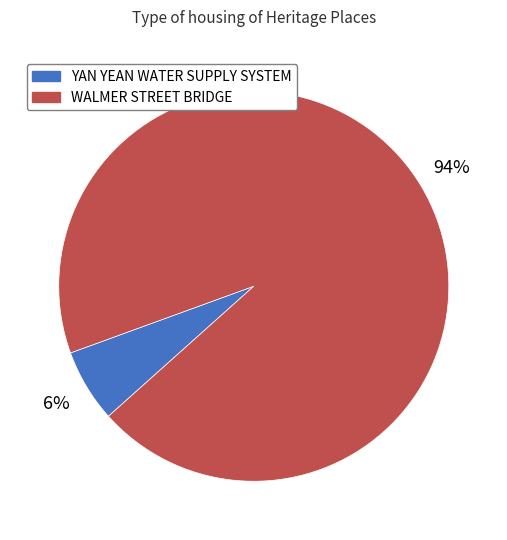

Rank the categories by value from highest to lowest.

WALMER STREET BRIDGE, YAN YEAN WATER SUPPLY SYSTEM